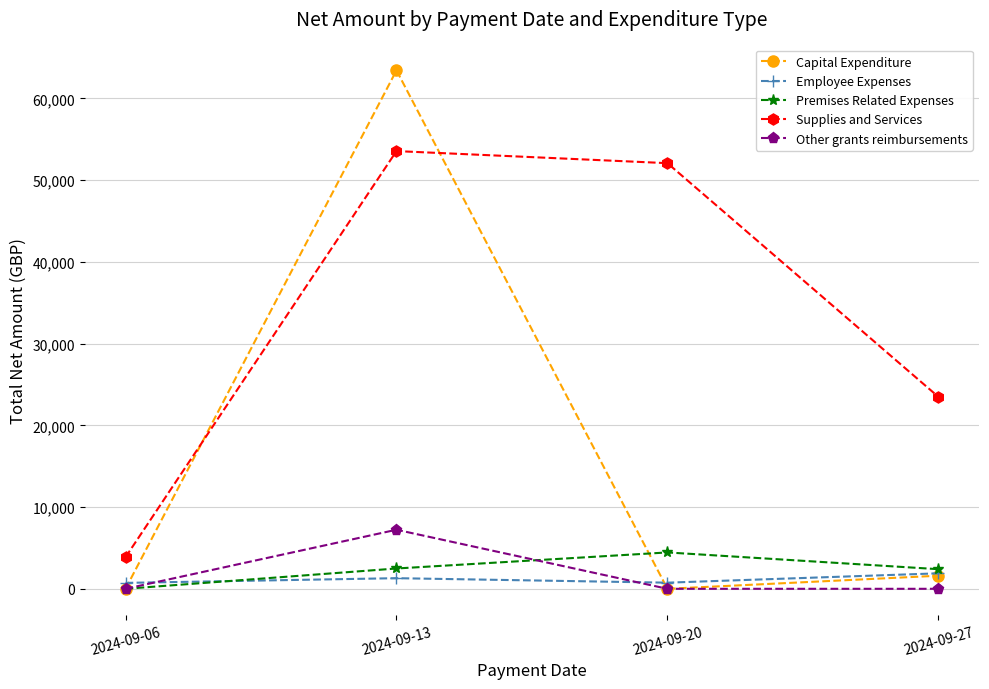

True or false: Supplies and Services and Capital Expenditure cross at least once.

True